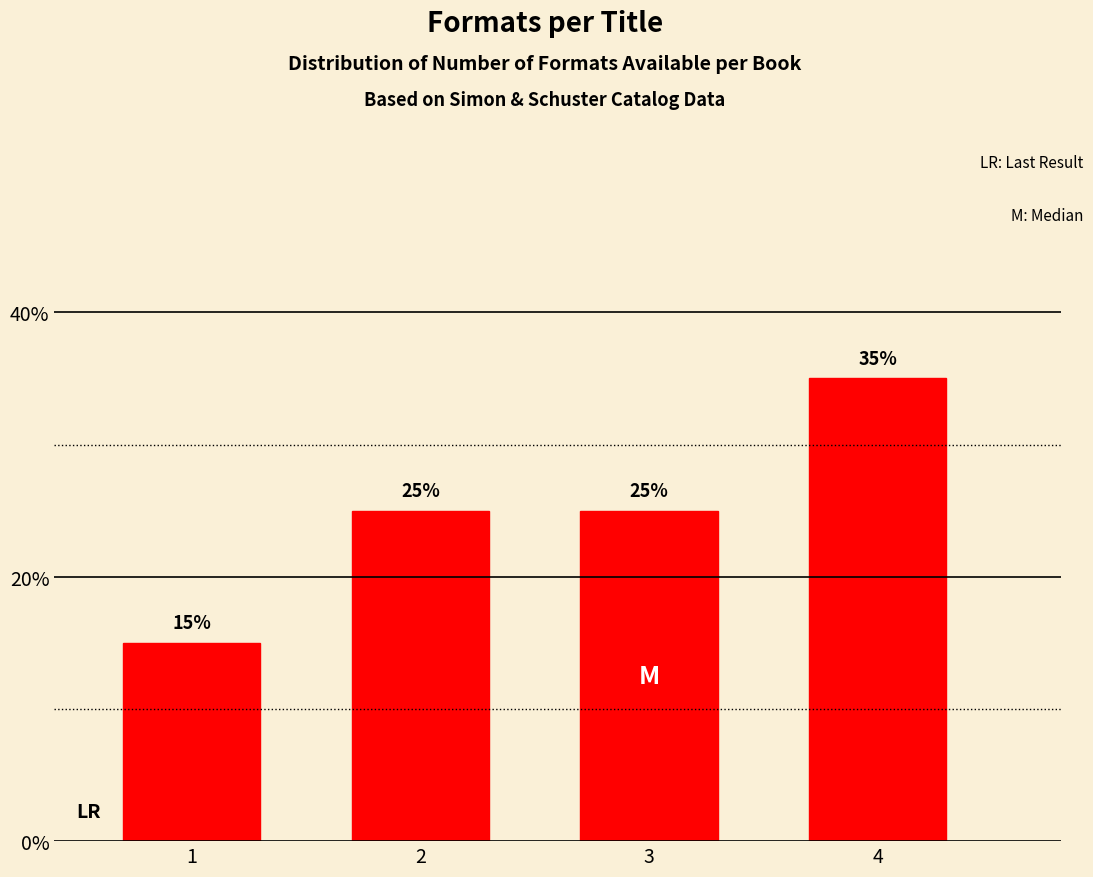

Reading left to right, what are all the values shown in this chart?

1=15	2=25	3=25	4=35